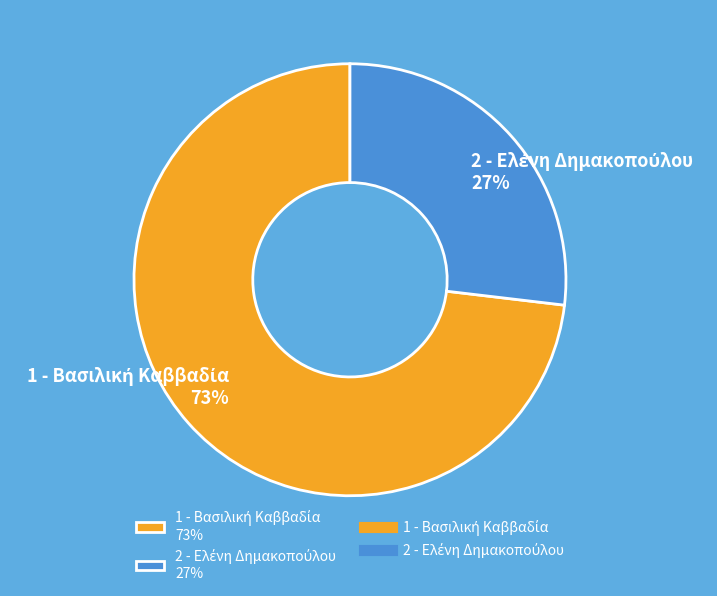

Count the number of slices in the pie.

2